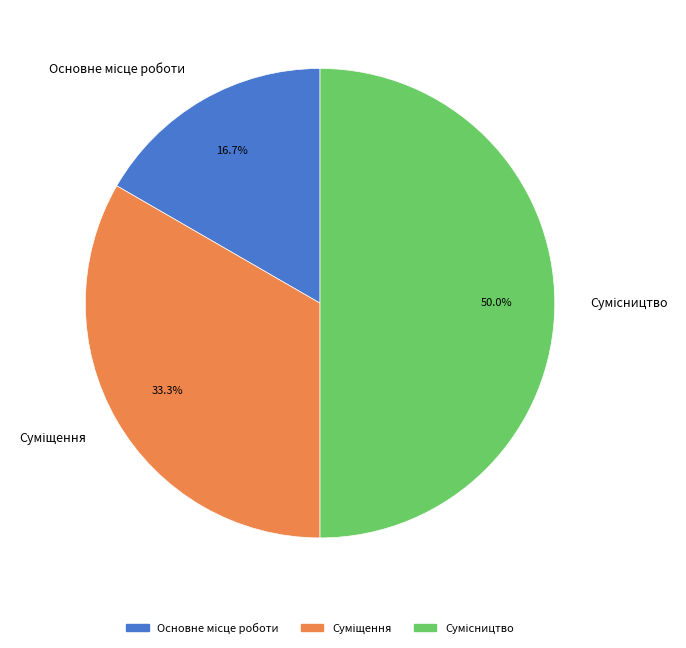

True or false: Сумісництво accounts for 50% of the total.

True